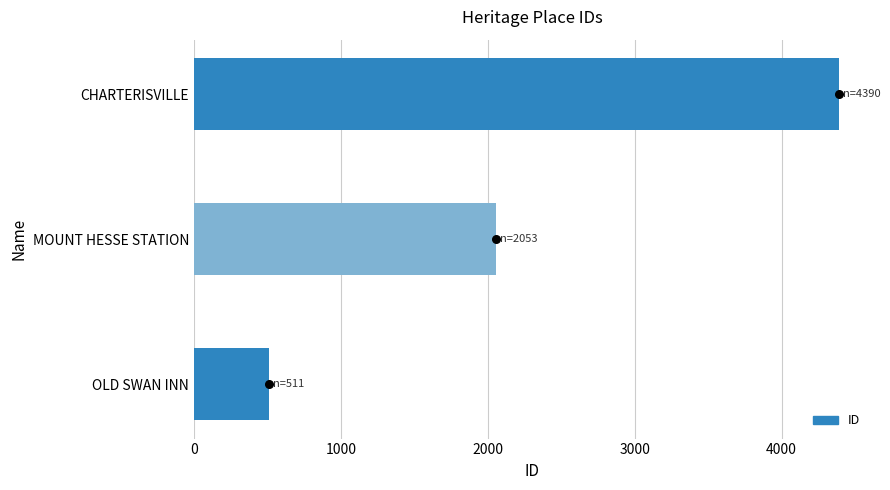

Which has a higher value, MOUNT HESSE STATION or OLD SWAN INN?

MOUNT HESSE STATION